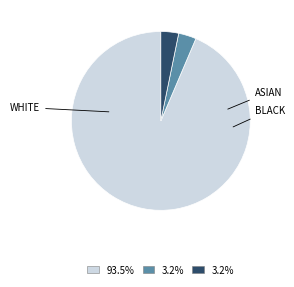

Is there any slice that represents more than half of the pie?

Yes